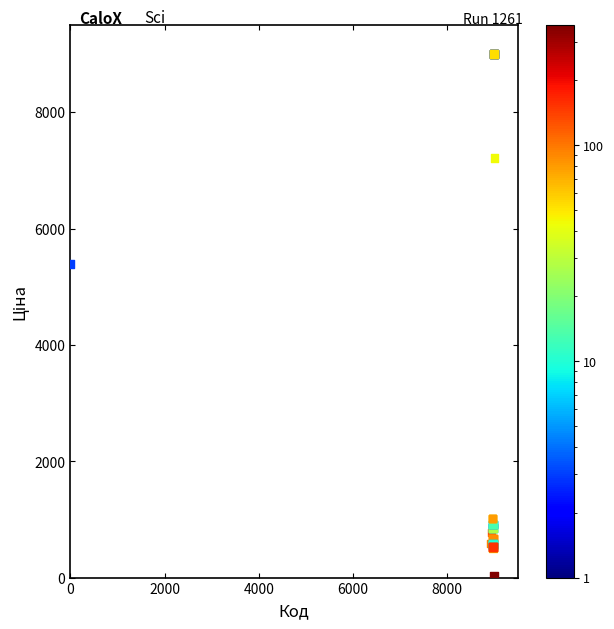

What Y value in the scatter plot is closest to 4515?

5386.5